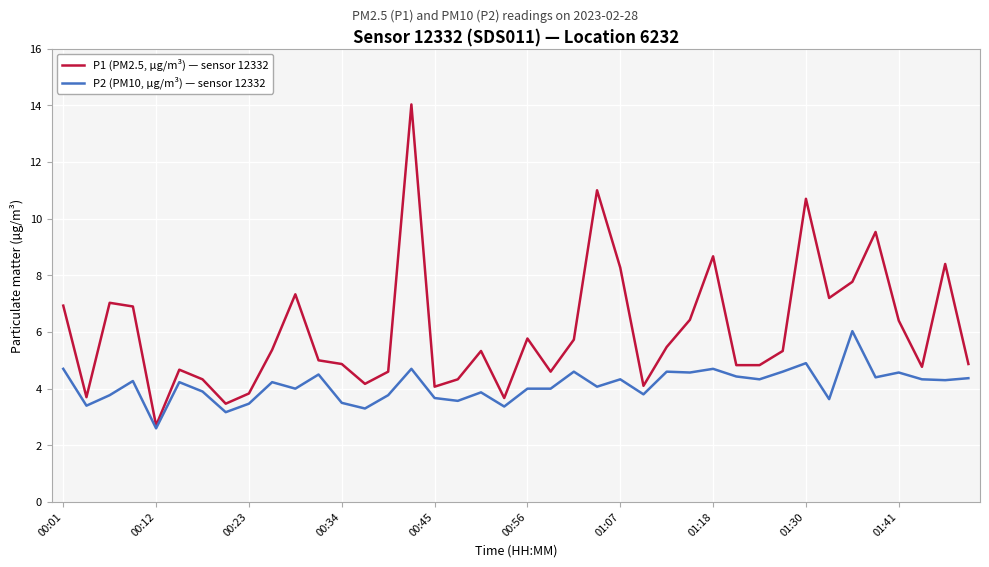

True or false: P2 (PM10, µg/m³) — sensor 12332 has more than 1 interior local peaks.

True